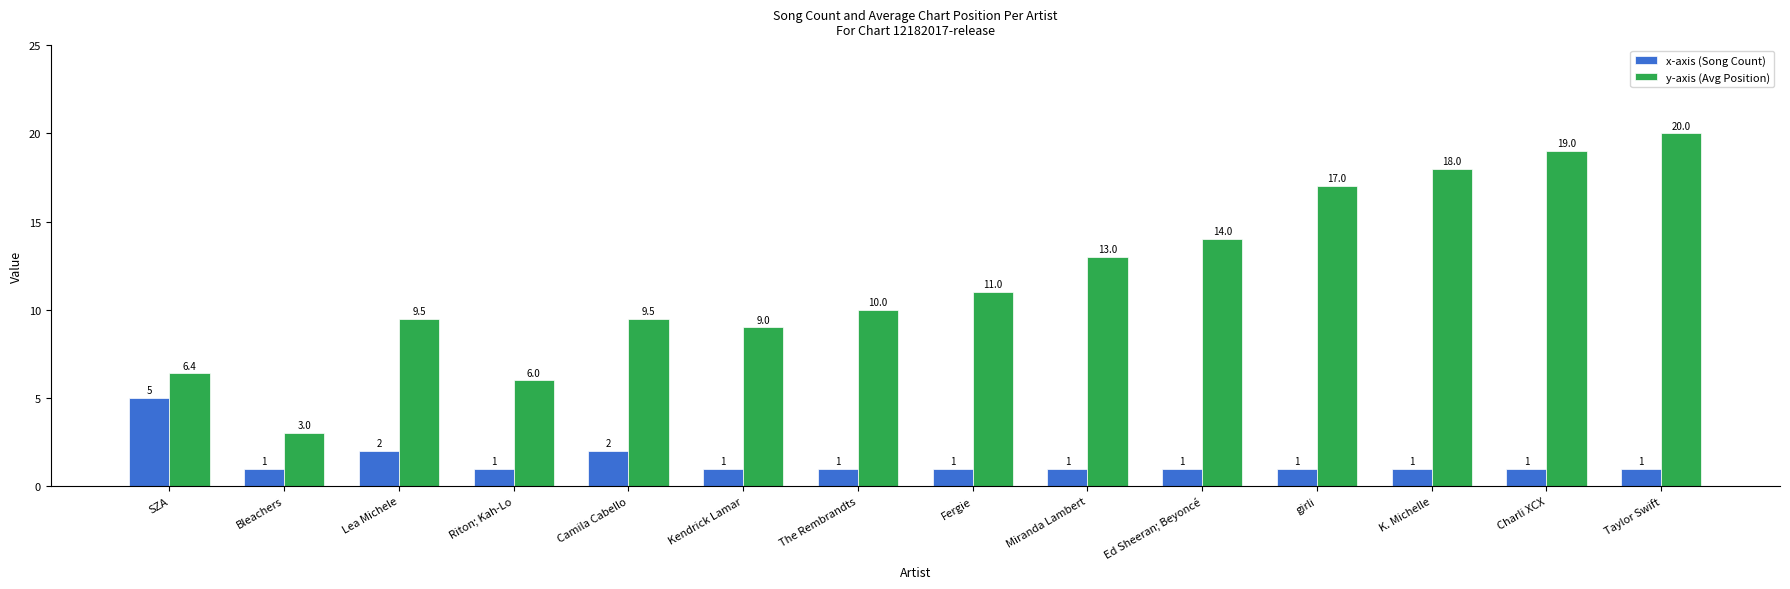

Does the chart contain stacked bars?

No